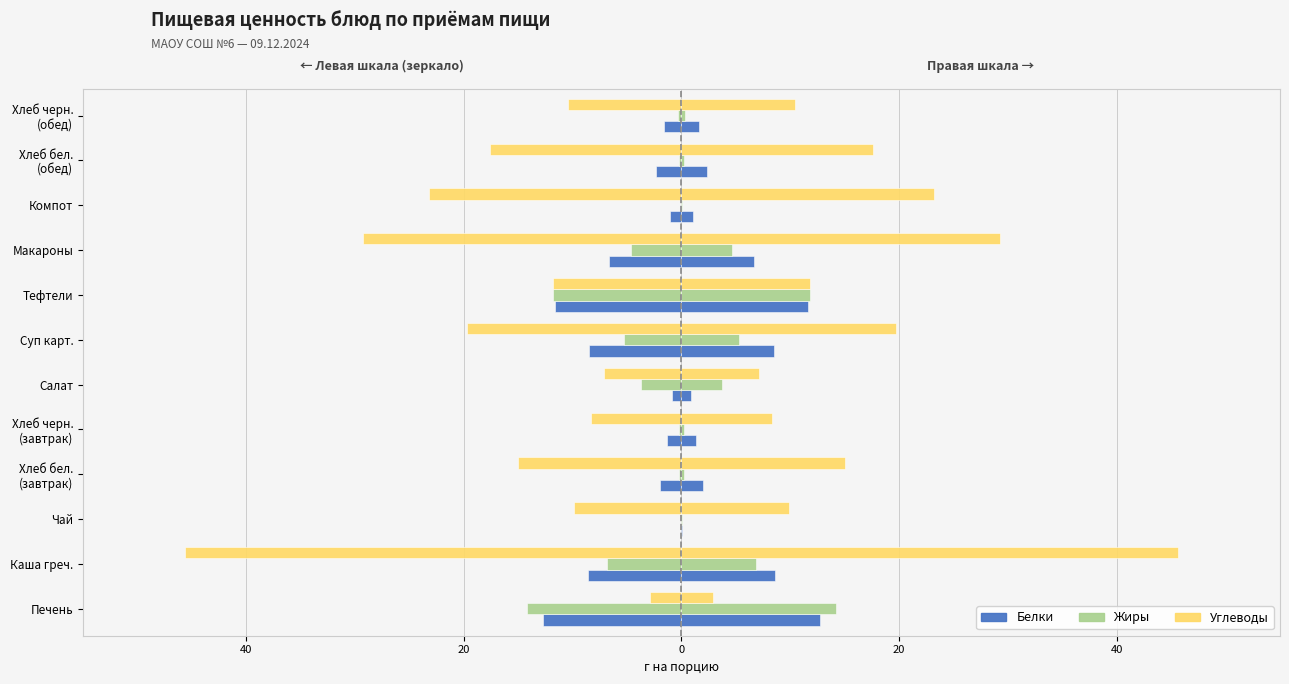

Which has a higher value, Компот or Макароны?

Компот